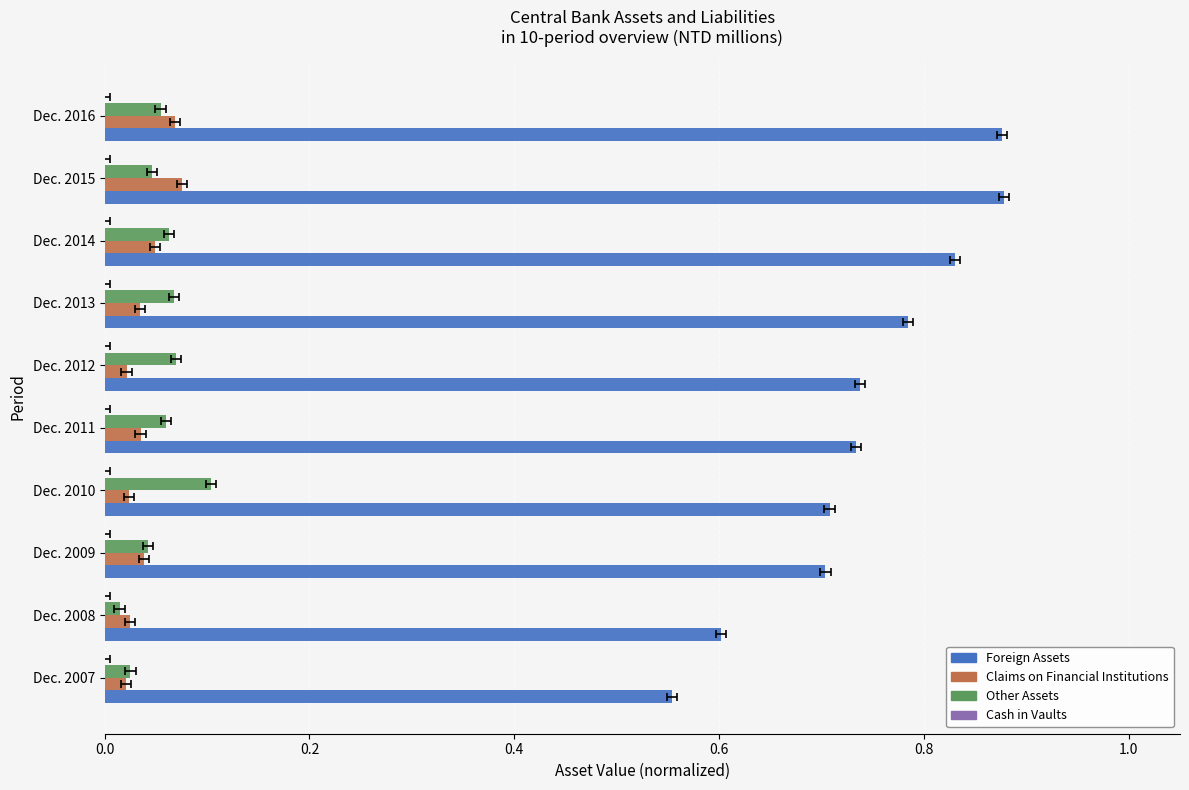

Which series has the largest range (max minus min)?

Foreign Assets